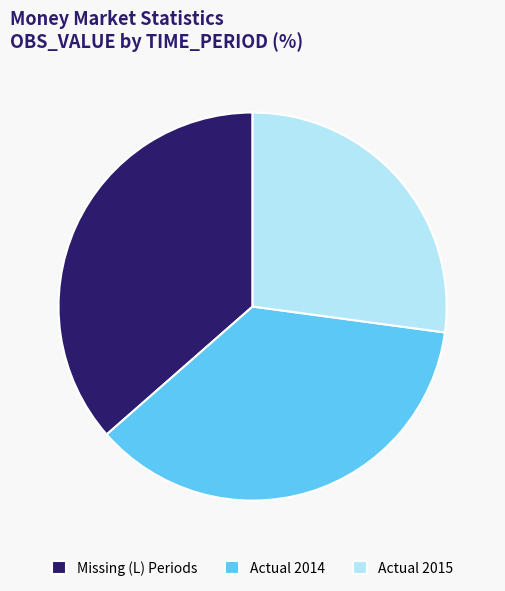

Which has a higher value, Actual 2015 or Actual 2014?

Actual 2014